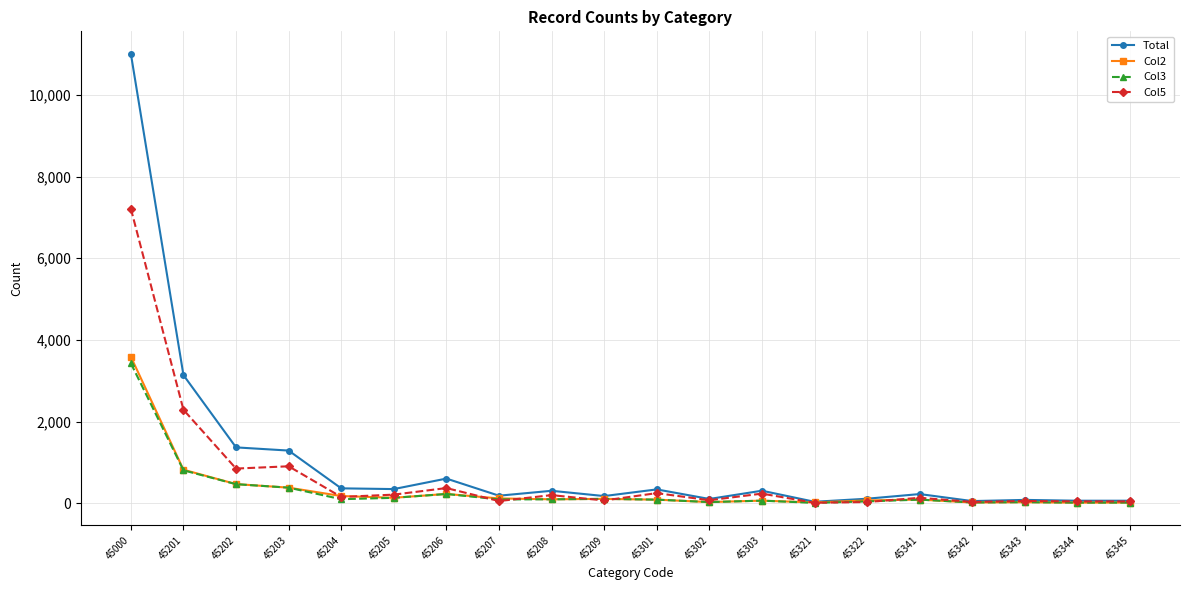

What is the value of the Col5 point at the 16th from the left?

135